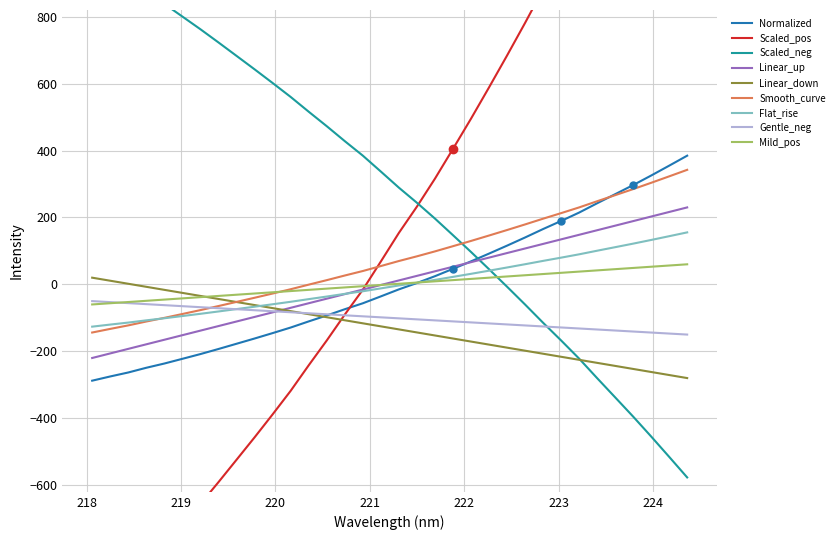

What is the sum of the values at 223.9802 and 219.9712?

179.7